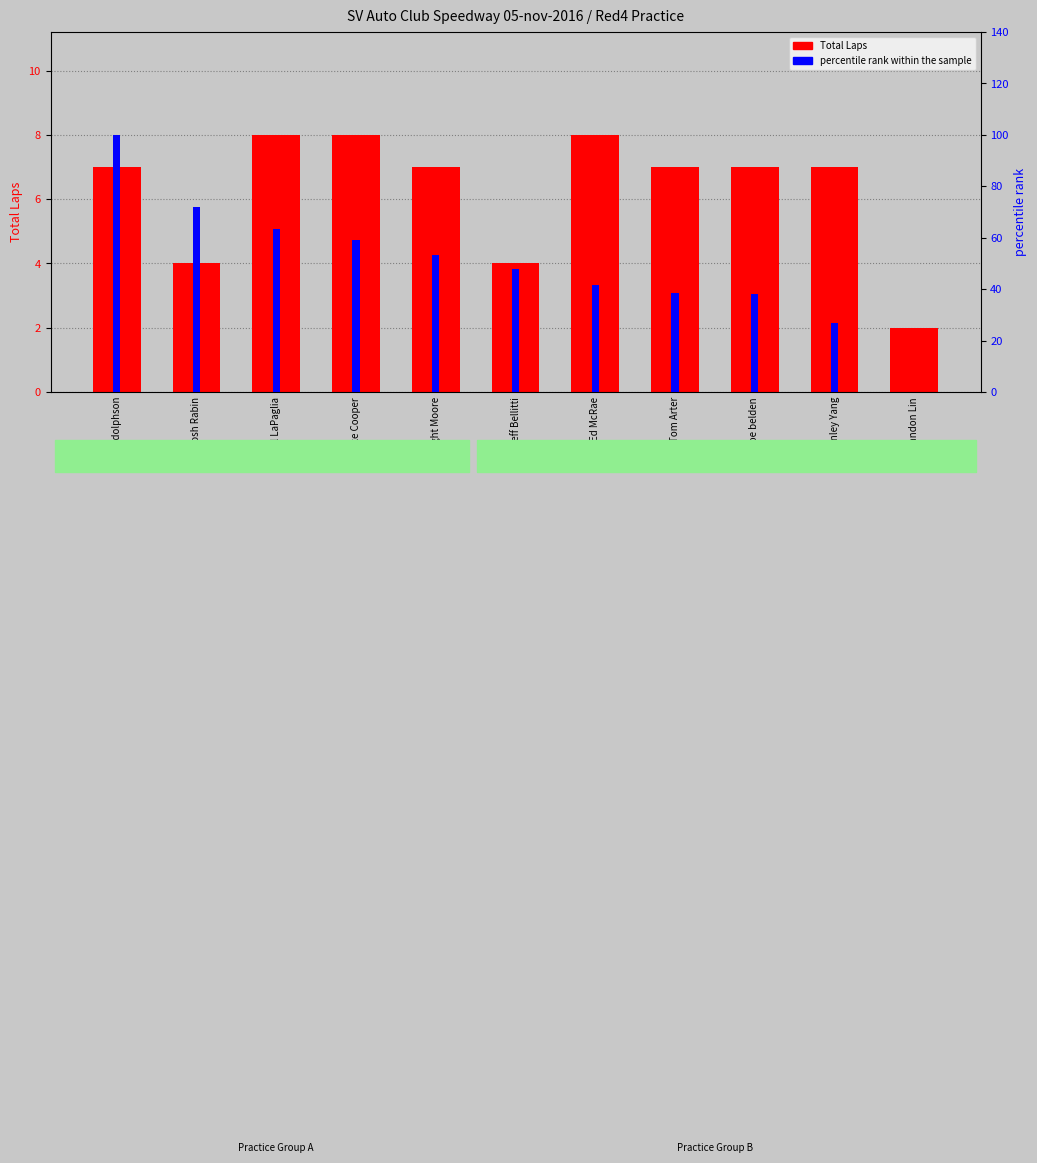

The Total Laps series shows 7.0 at Dwight Moore. True or false?

True